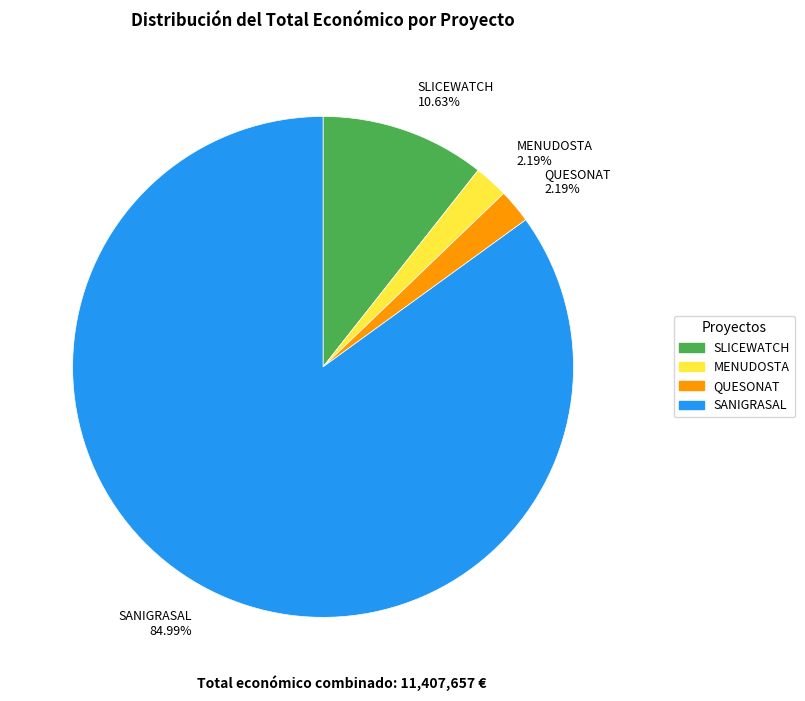

How many slices are in this pie chart?

4